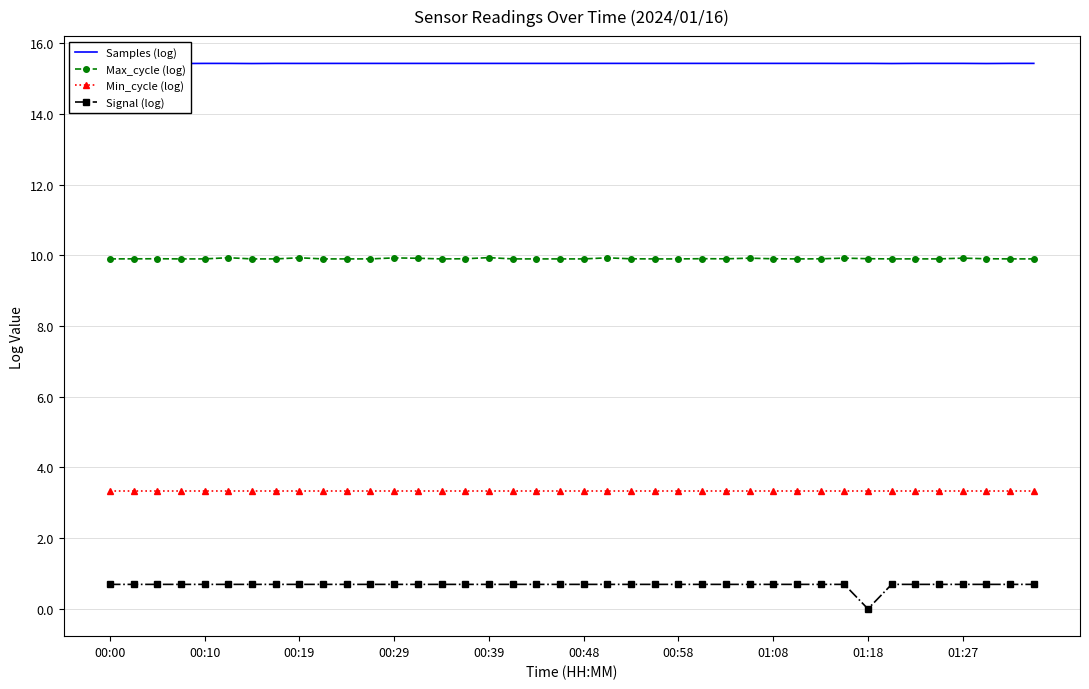

What is the highest value of the Signal (log) series?

0.7